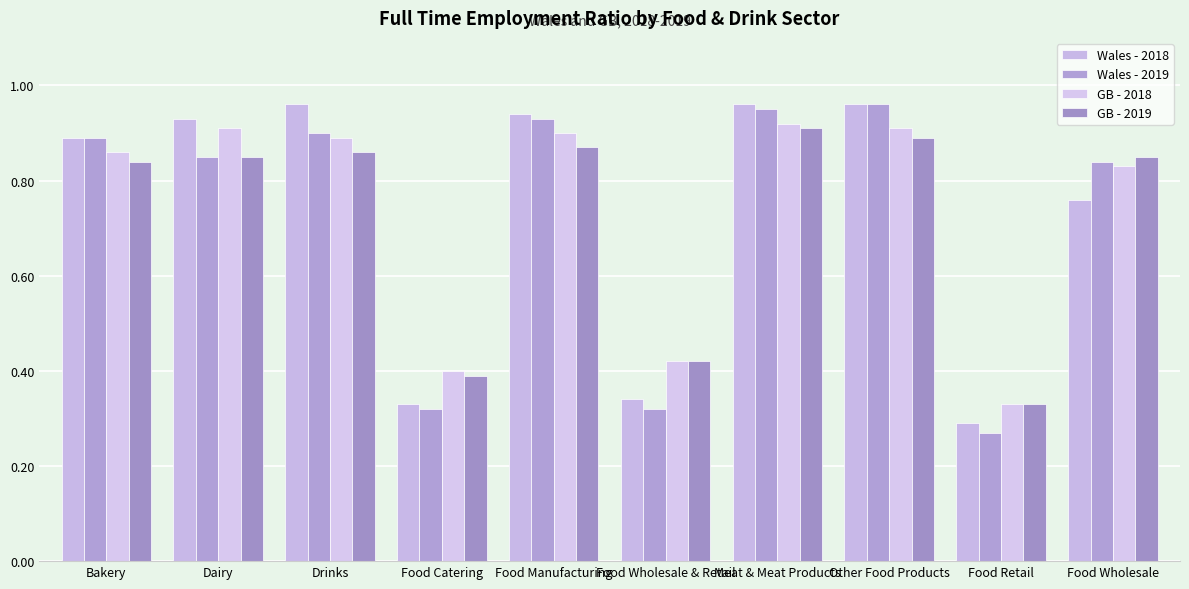

Is the value of GB - 2018 at Drinks greater than the value of GB - 2019 at Food Manufacturing?

Yes